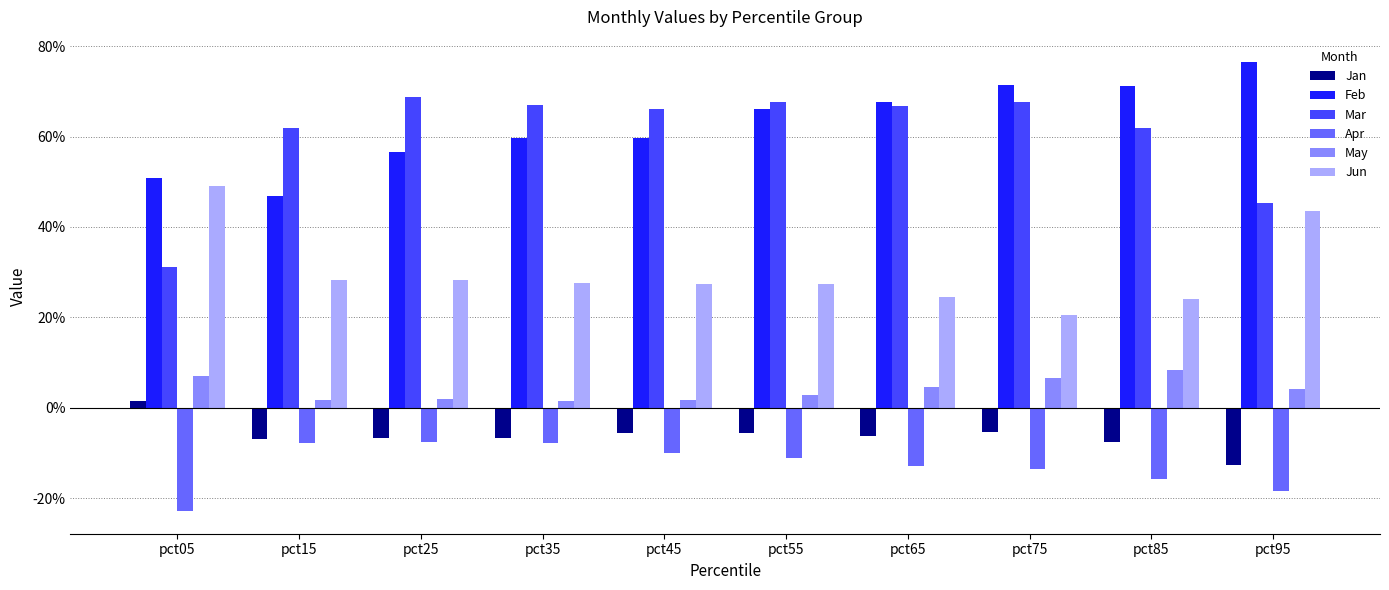

Rank the series by their maximum value, from highest to lowest.

Feb, Mar, Jun, May, Jan, Apr